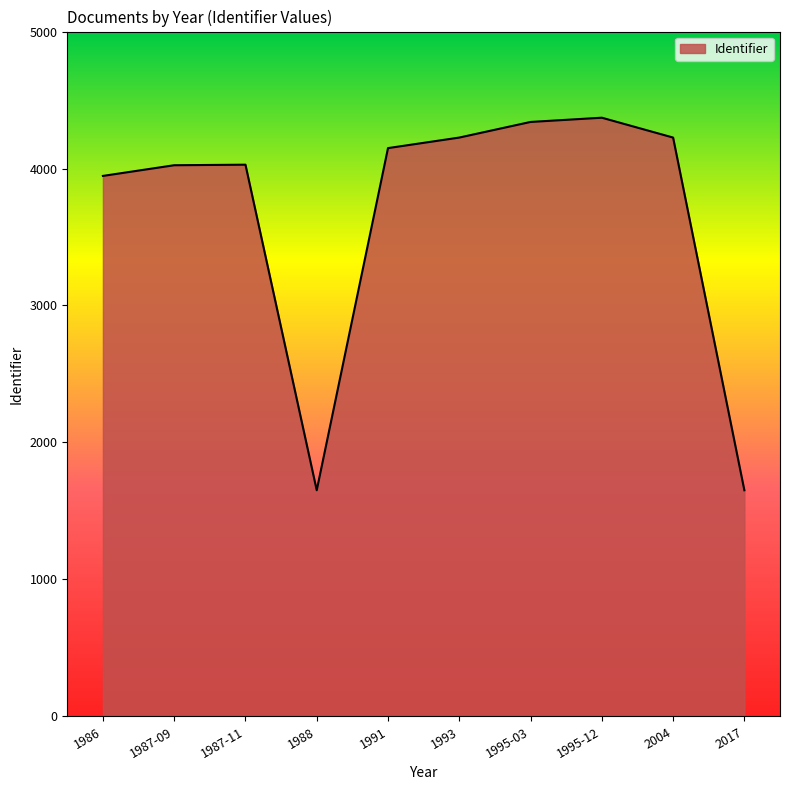

The value at 1988 is 2583. True or false?

False